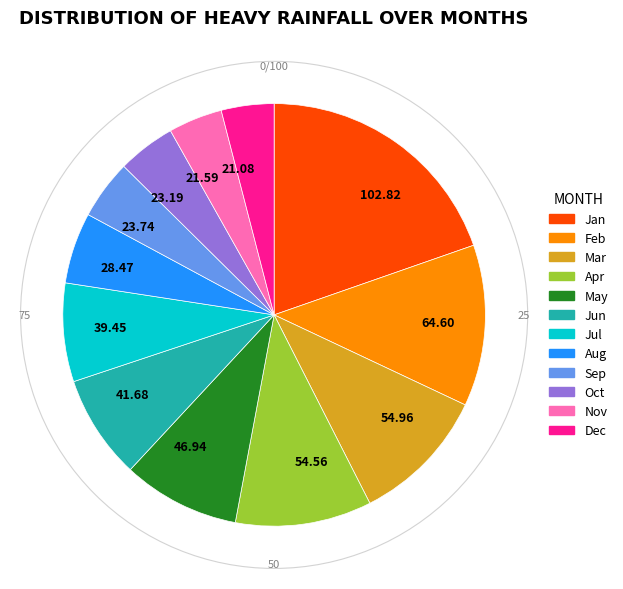

Approximately how many times larger is the value at 23.74 compared to 21.59?

1.1